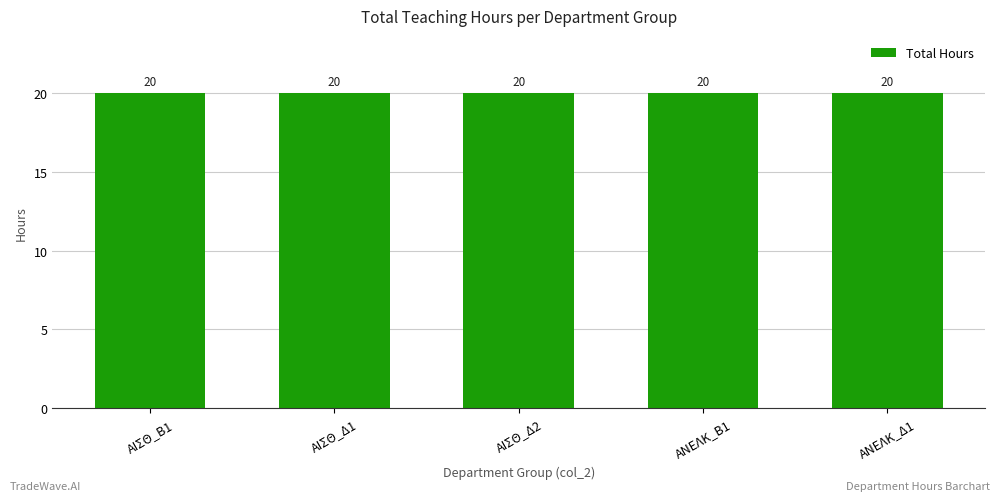

At which category does the chart reach its minimum across all series?

ΑΝΕΛΚ_Δ1